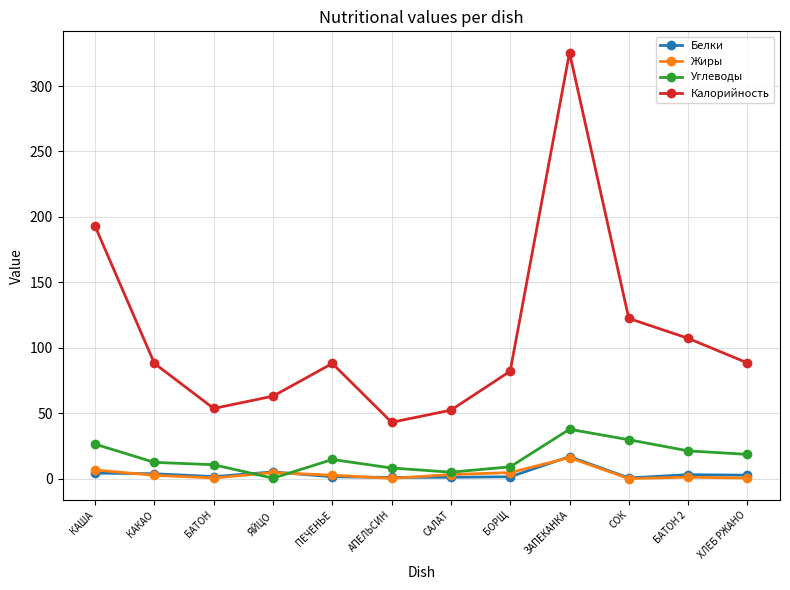

Is it true that Жиры equals 2.5 at КАКАО?

True